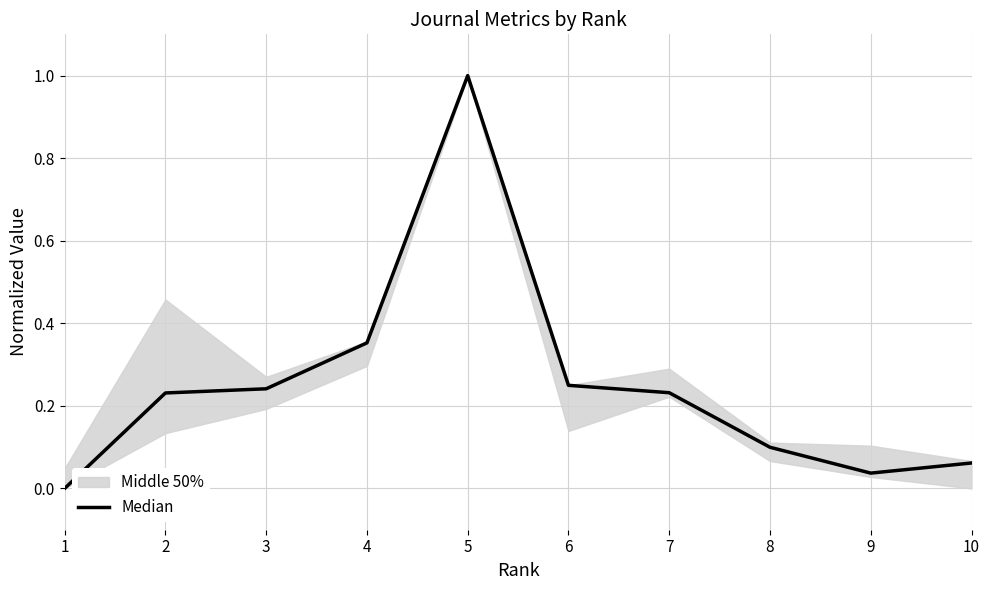

How many categories are shown in the chart?

10